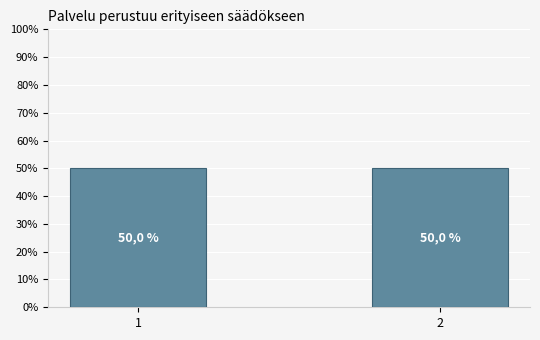

The chart shows a value of 2 at 1. True or false?

False